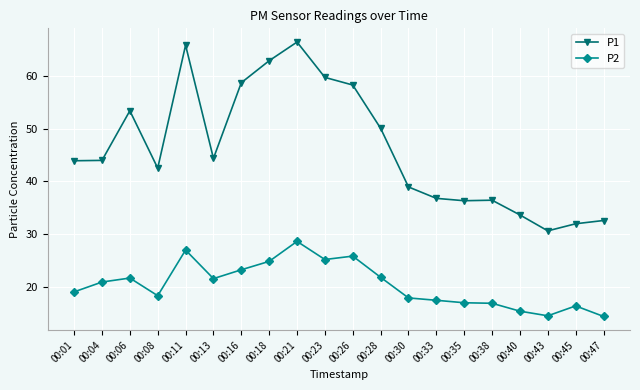

Which series has the largest total across all categories?

P1